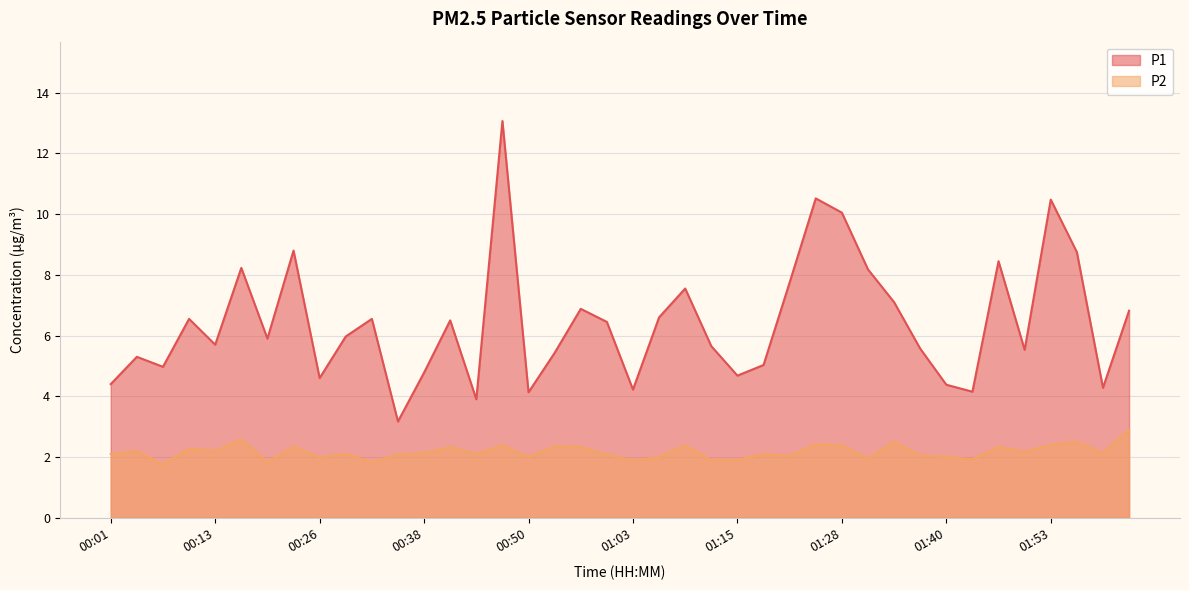

The P2 series shows 1.0 at 00:38. True or false?

False